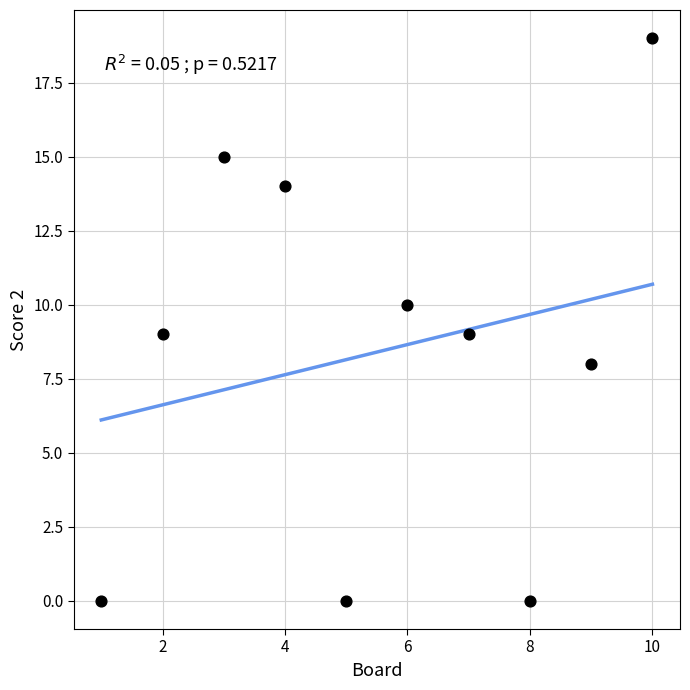

What is the average Y value?

8